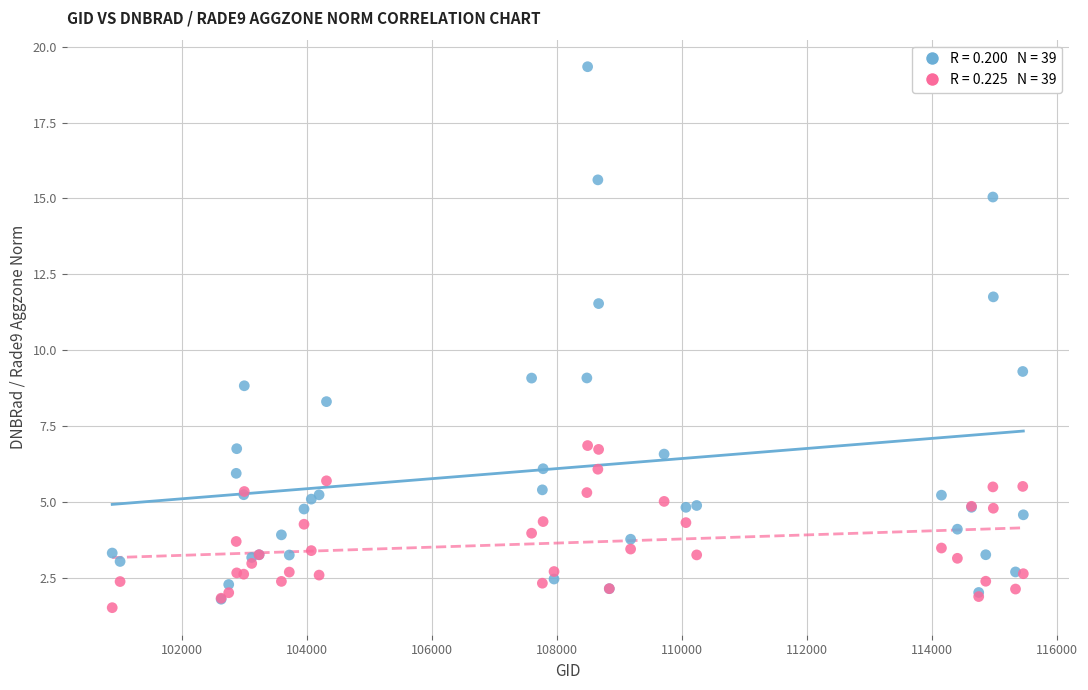

Across all series, what Y value is closest to 10?

9.3